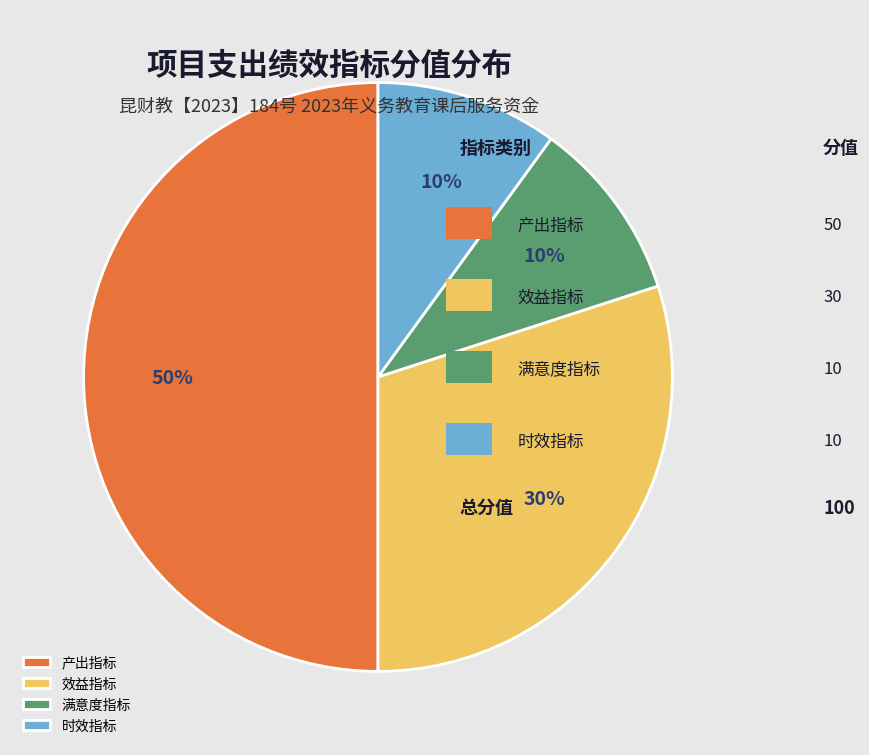

Which slice is the largest?

产出指标